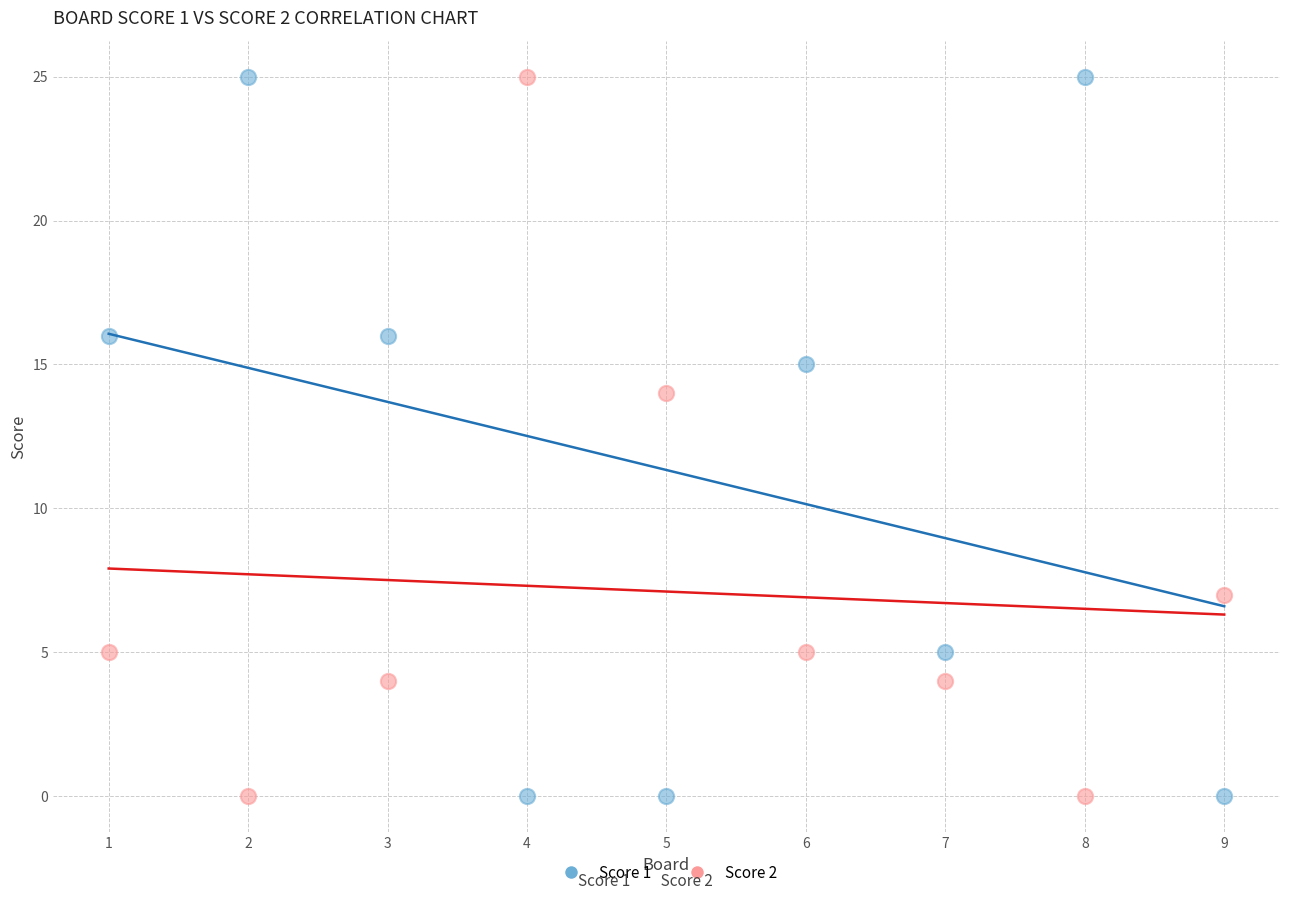

What are all the series names shown in the legend?

Score 1, Score 2